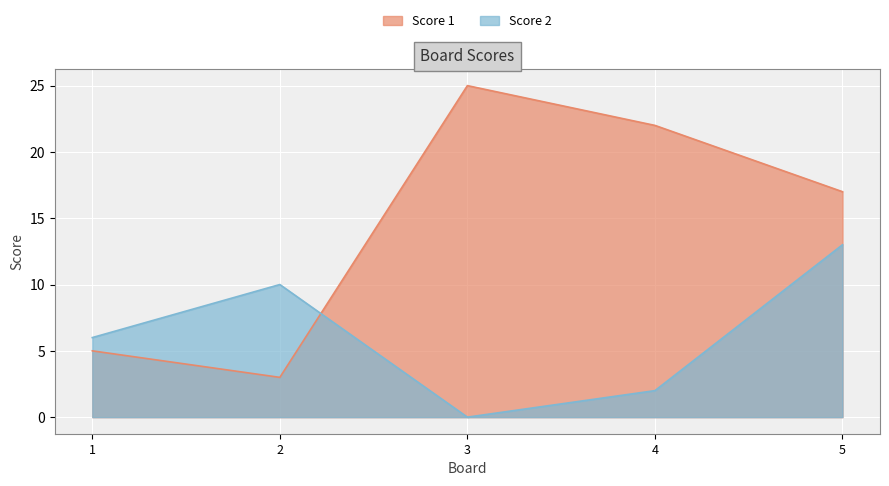

At which category does Score 1 reach its first local peak?

3